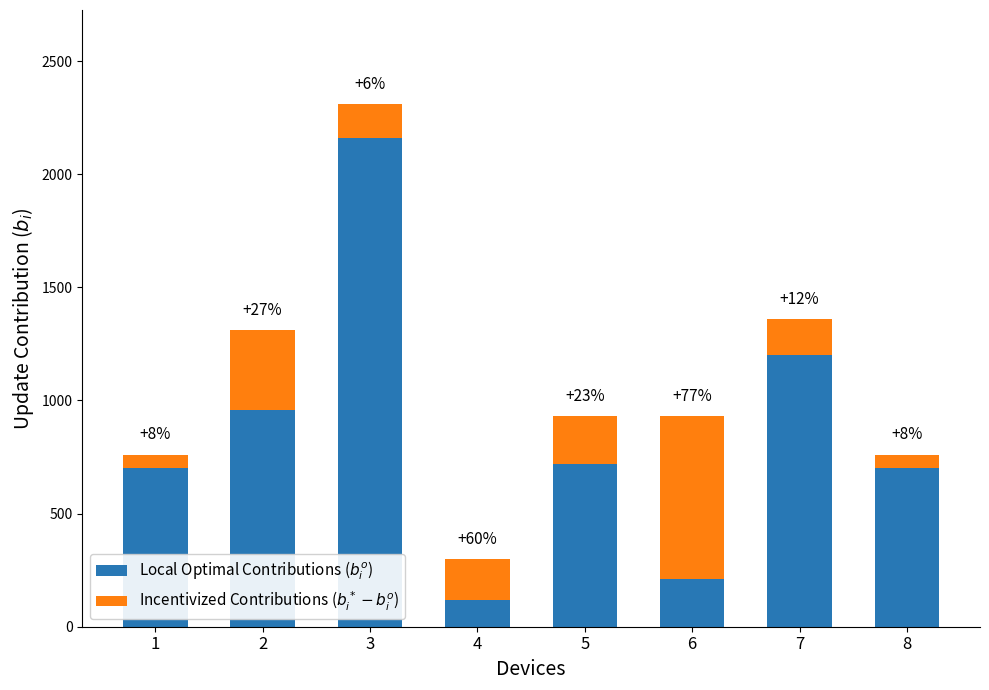

What is the total value across all series at 8?

760